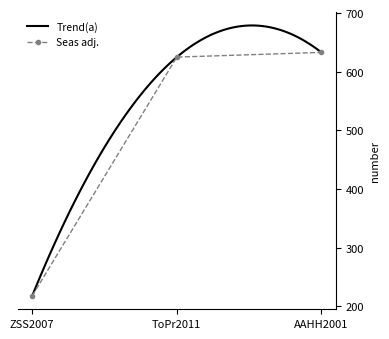

True or false: the data shows 218 at ZSS2007.

True